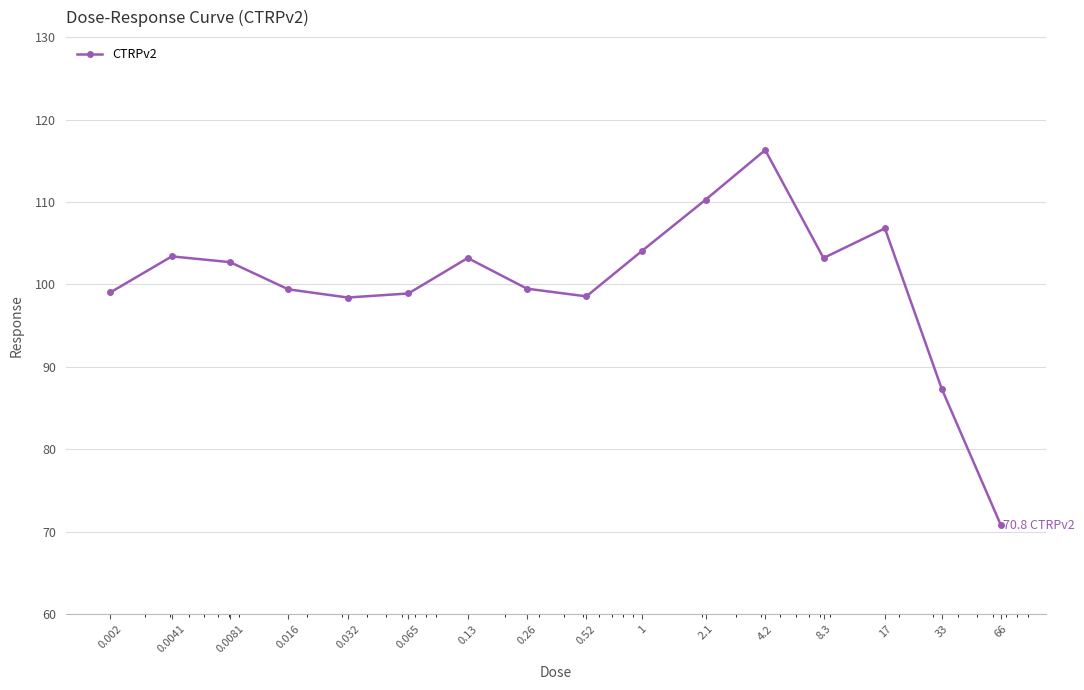

What is the difference between the maximum and minimum values?

45.5